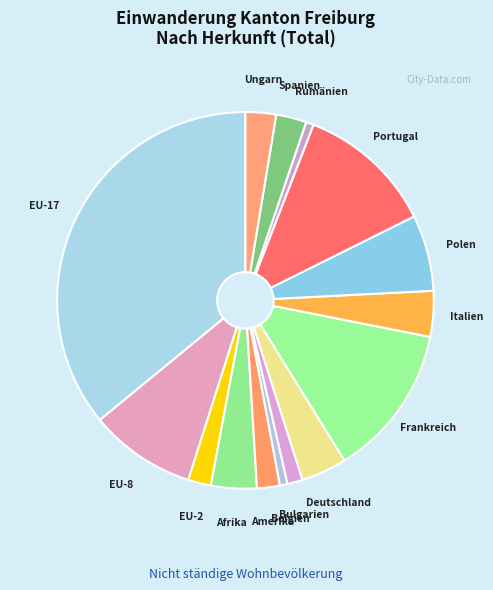

Which has a higher value, Rumänien or Afrika?

Afrika